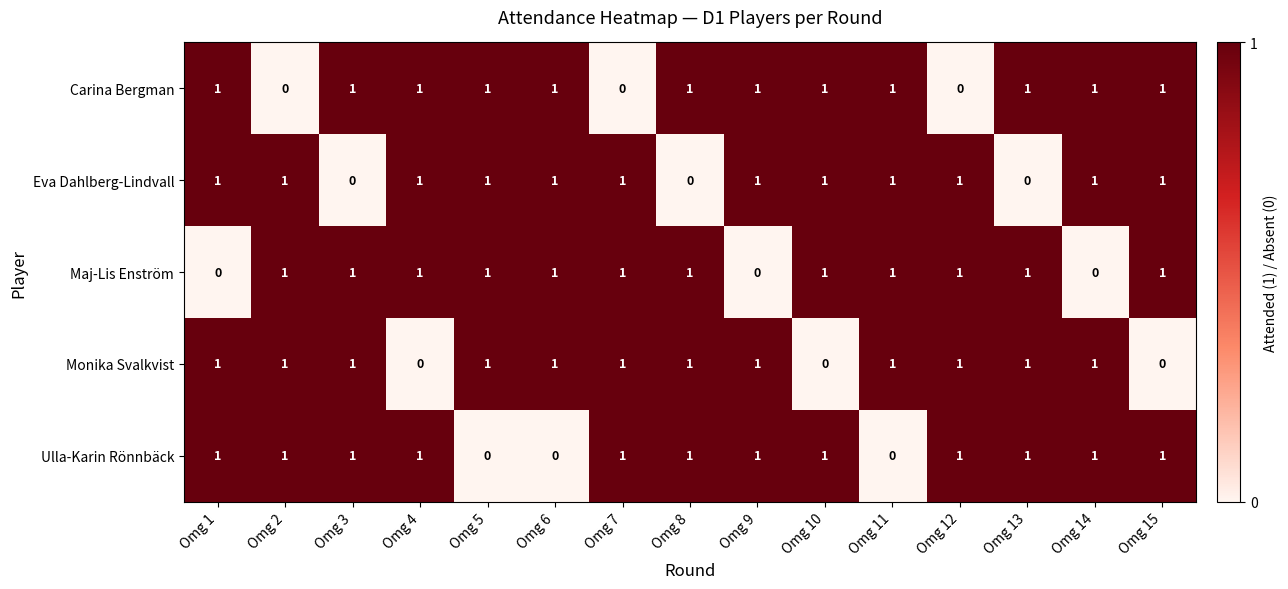

What is the sum of all Monika Svalkvist values?

12